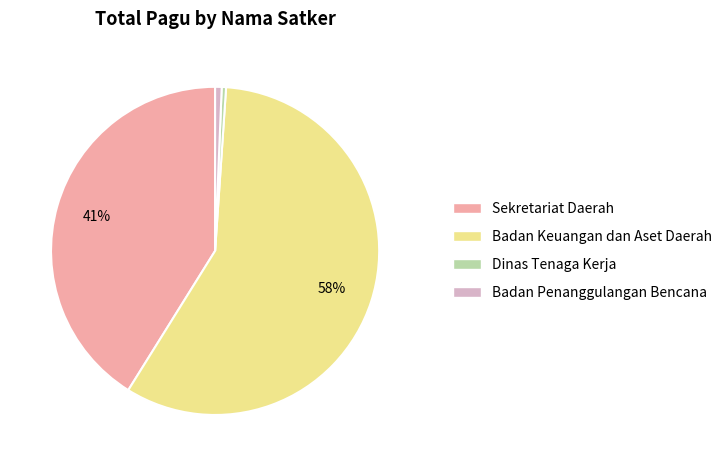

How many segments does this pie chart have?

4